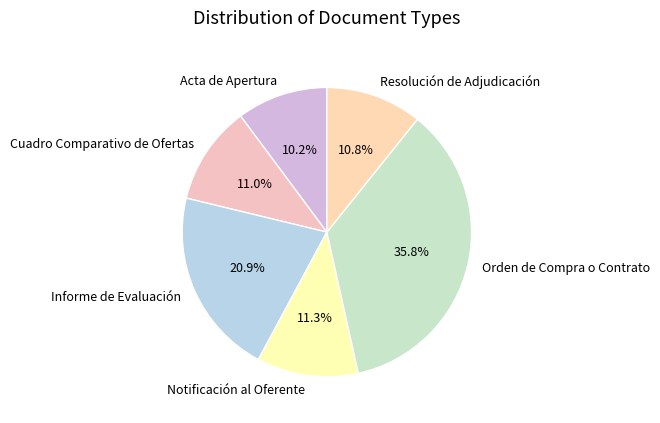

Is there a majority slice in this chart?

No